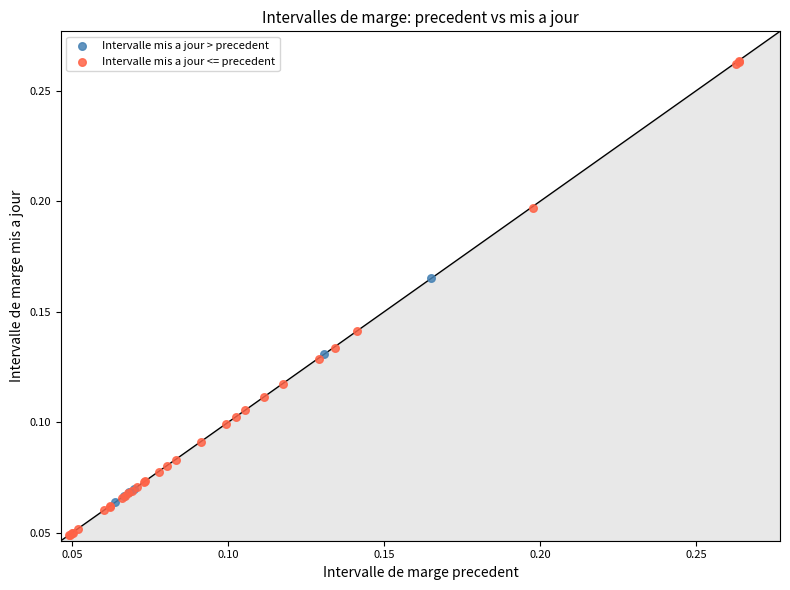

Which series has the largest Y range (max minus min)?

Intervalle mis a jour <= precedent